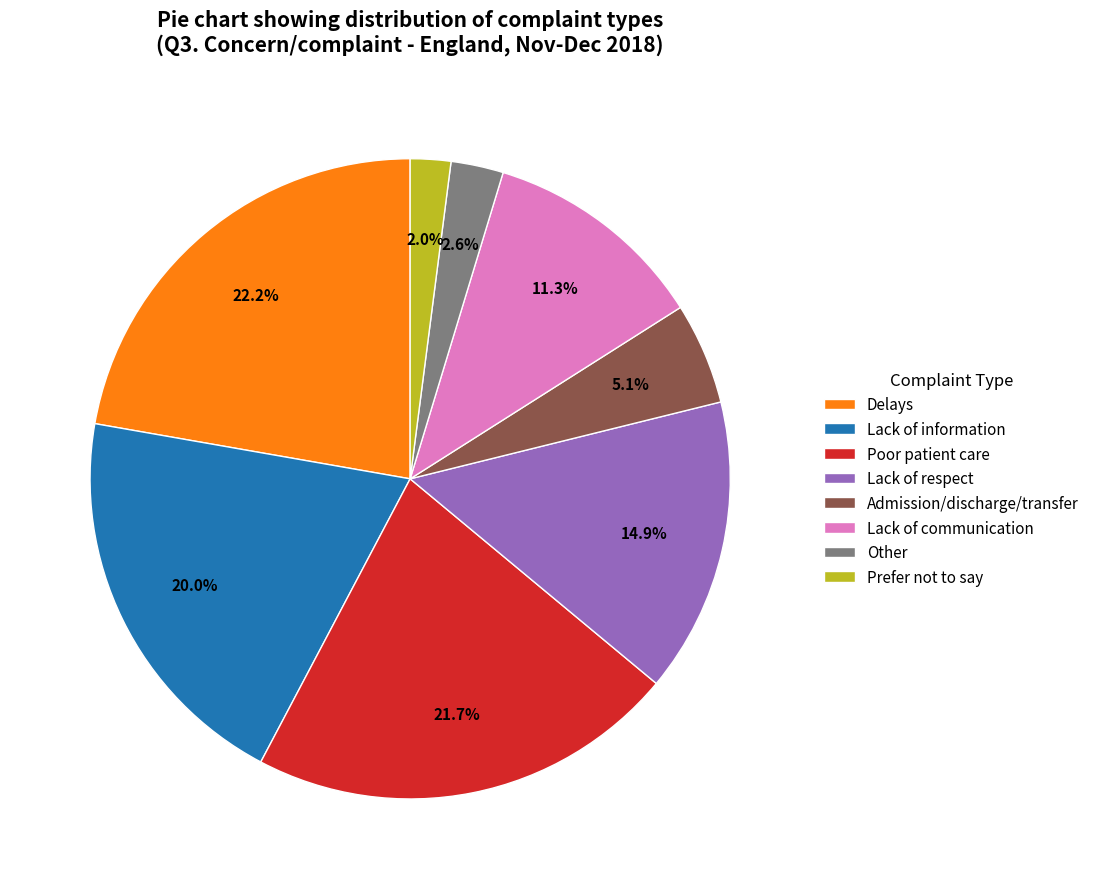

What is the ratio of the value at Prefer not to say to the value at Lack of communication?

0.2